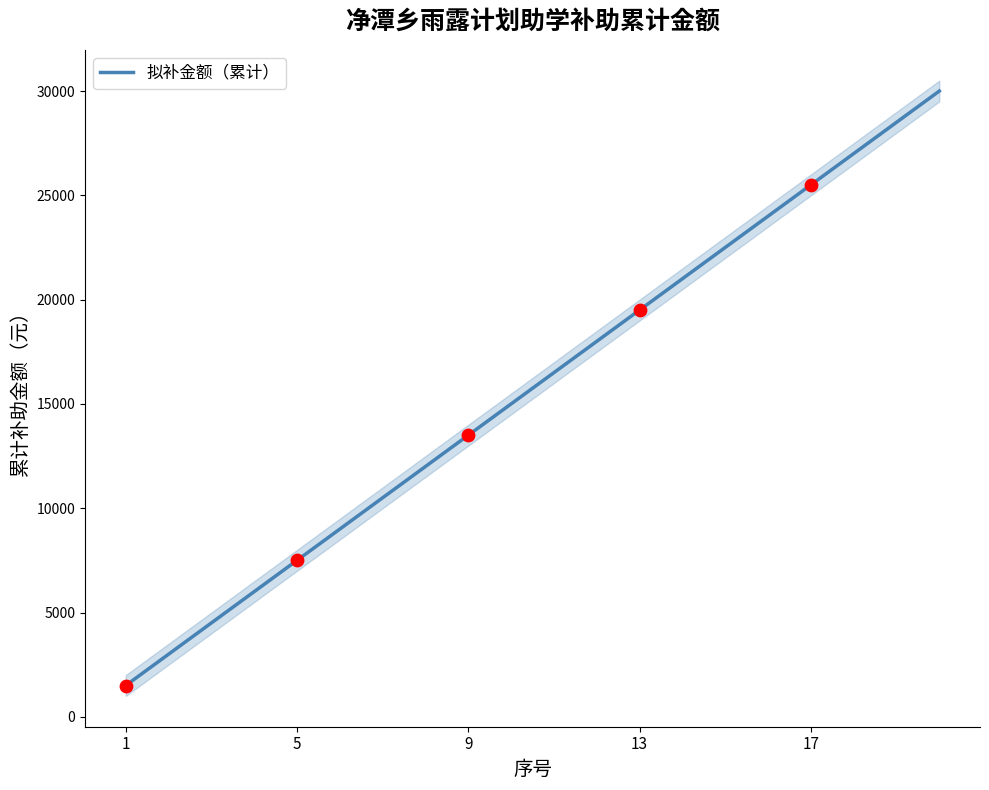

What is the highest value of the 拟补金额（累计） series?

30000